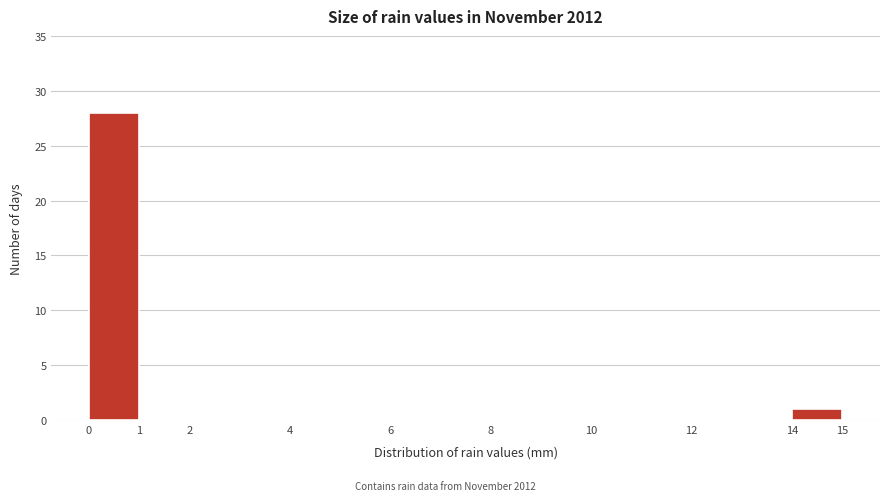

Reading left to right, transcribe this chart: for each bar, give the range it covers on the x-axis and its height. The values are not printed on the chart, so give them approximately, as read against the axis.

0 to 1: 28
1 to 2: 0
2 to 4: 0
4 to 6: 0
6 to 8: 0
8 to 10: 0
10 to 12: 0
12 to 14: 0
14 to 15: 1